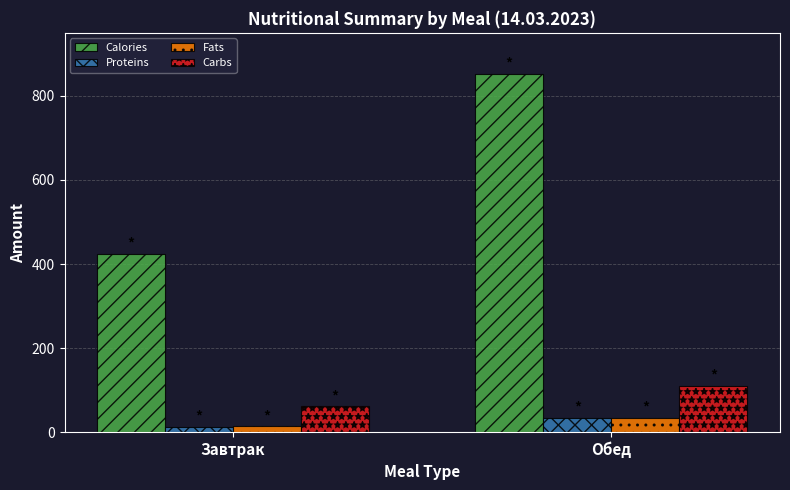

What are all the series names shown in the legend?

Calories, Proteins, Fats, Carbs